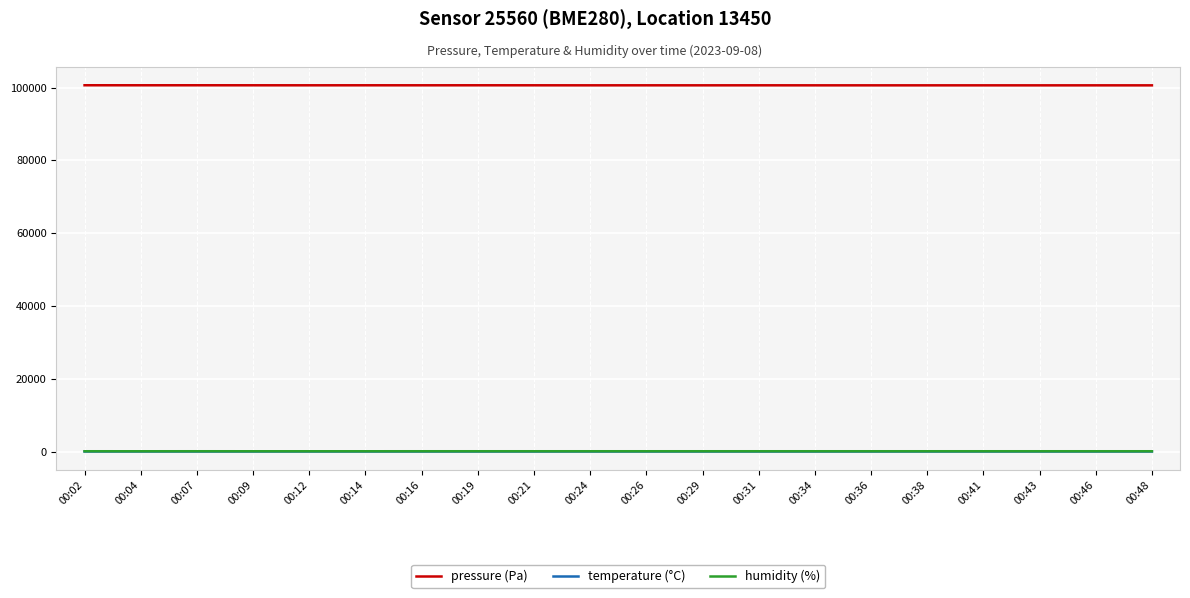

True or false: humidity (%) and temperature (°C) cross at least once.

False